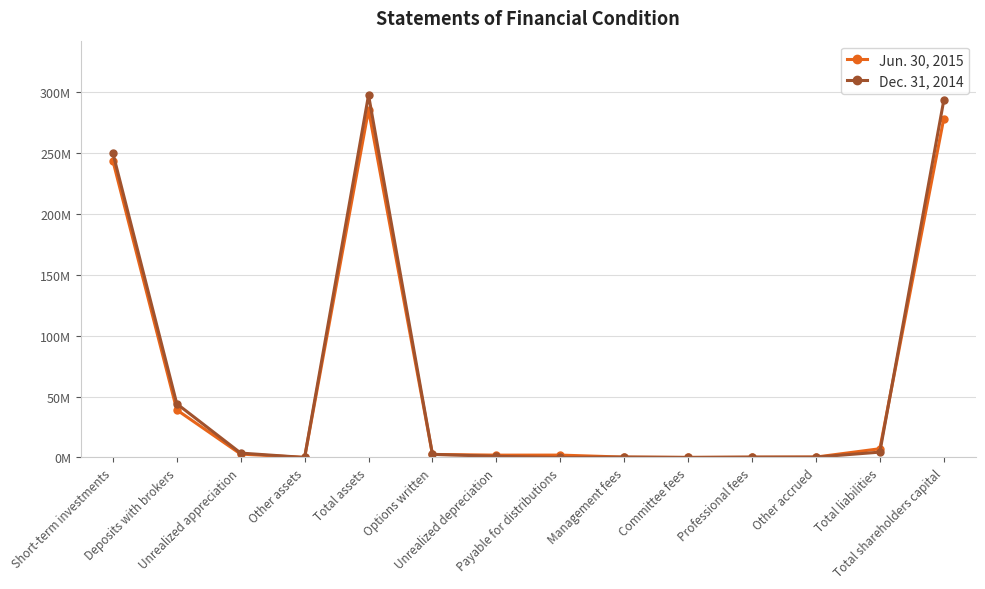

What is the sum of all Dec. 31, 2014 values?

897082789